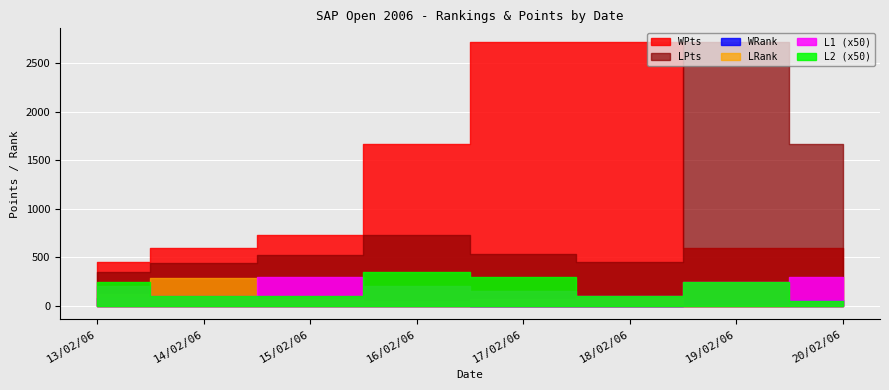

At which category does the chart reach its minimum across all series?

20/02/06